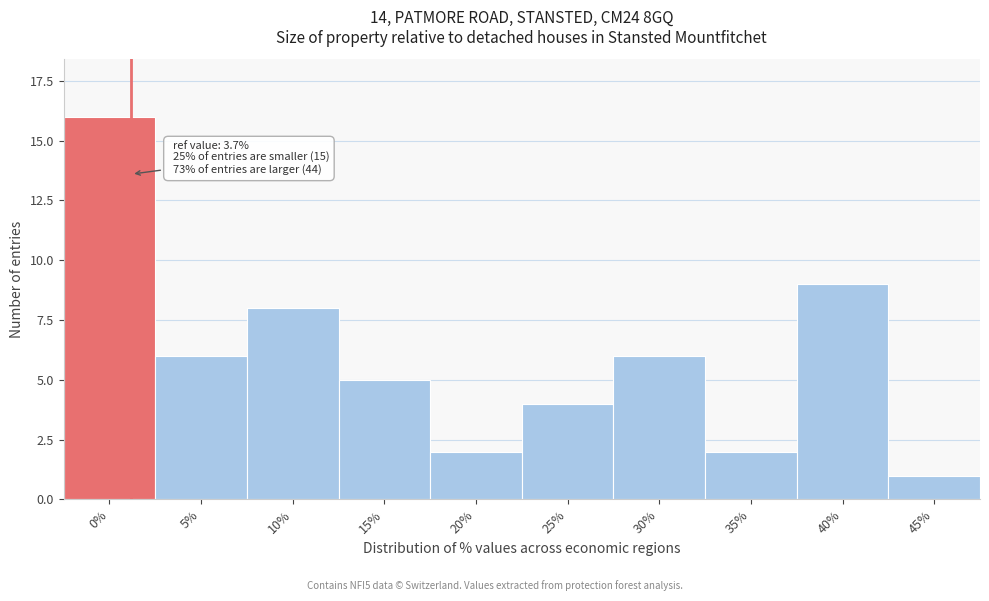

Reading left to right, transcribe all the data shown in this chart.

0%=16	5%=6	10%=8	15%=5	20%=2	25%=4	30%=6	35%=2	40%=9	45%=1